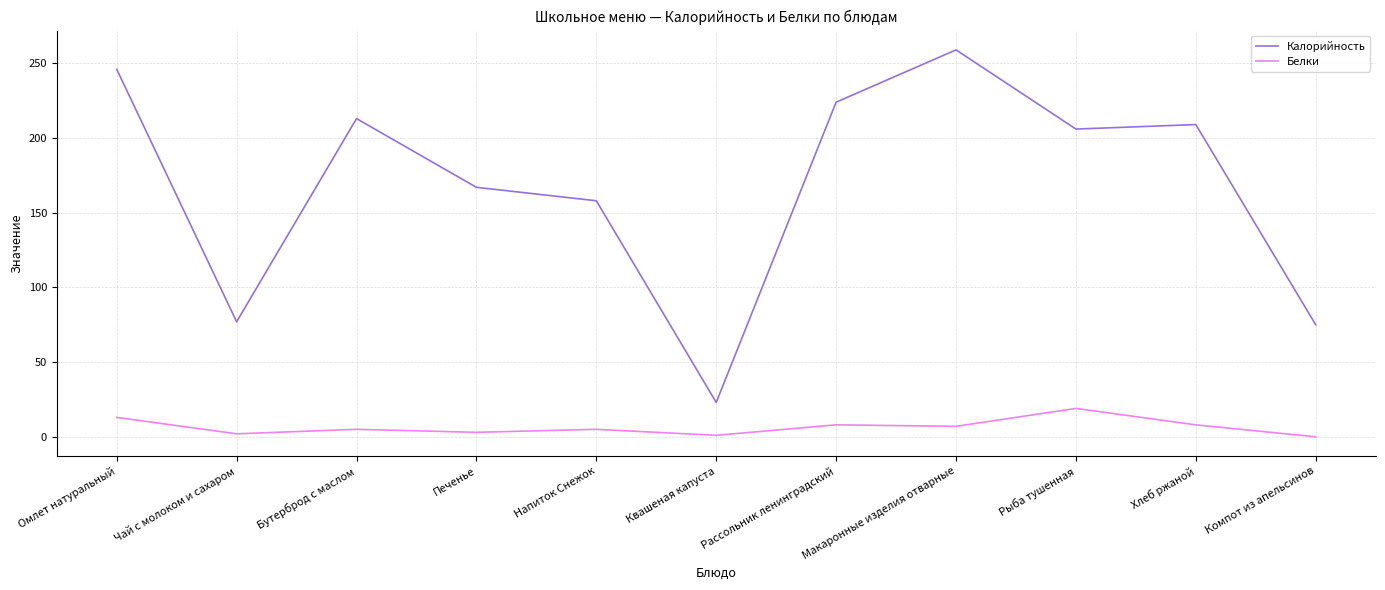

True or false: Калорийность and Белки intersect in this chart.

False